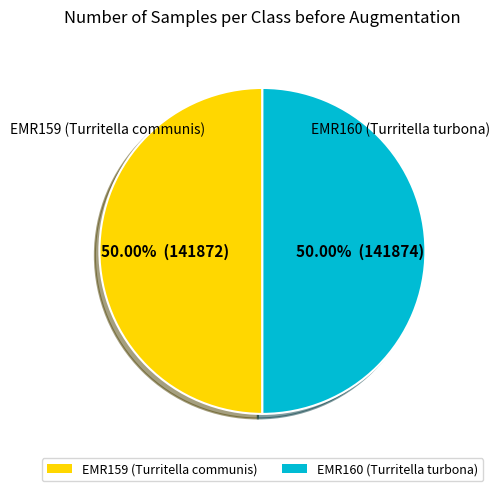

What is the total percentage of EMR160 (Turritella turbona) and EMR159 (Turritella communis)?

100.0%